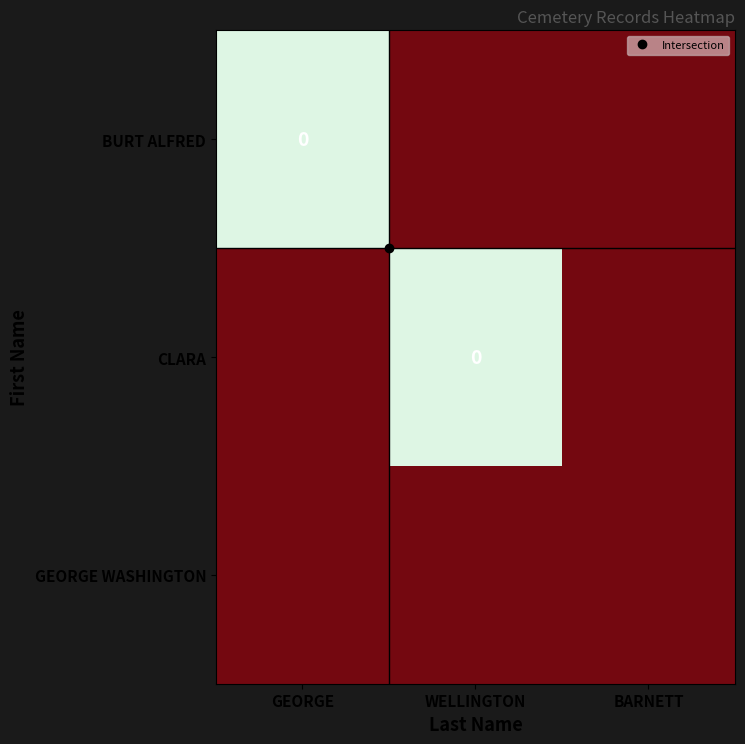

Between GEORGE and WELLINGTON, which series saw the biggest shift?

BURT ALFRED